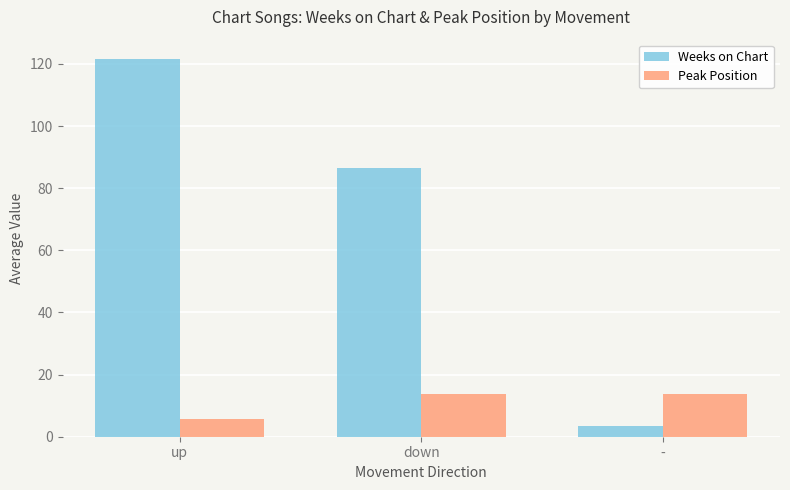

What is the minimum value for Peak Position?

5.8